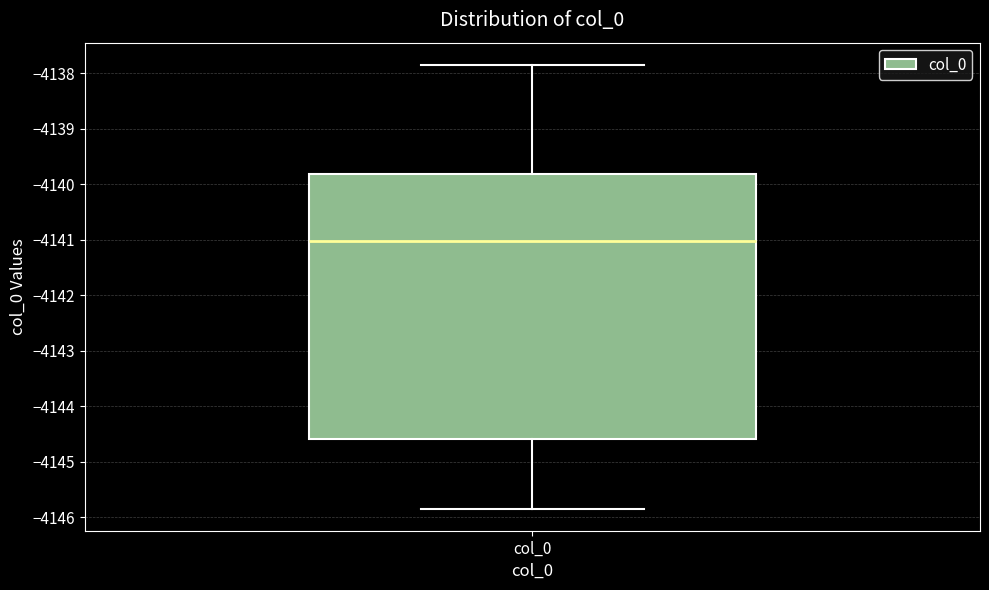

Transcribe this box plot: give where the median line is, the range the box spans, and where the two whiskers end, as read against the y-axis. The values are not printed on the chart, so give them approximately, as read against the axis.

median -4141.0, box -4144.6 to -4139.8, whiskers -4145.8 to -4137.9